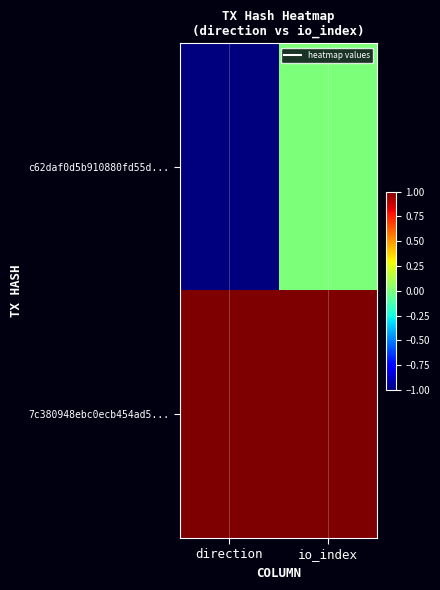

List the series in order of their peak value, highest first.

7c380948ebc0ecb454ad5..., c62daf0d5b910880fd55d...